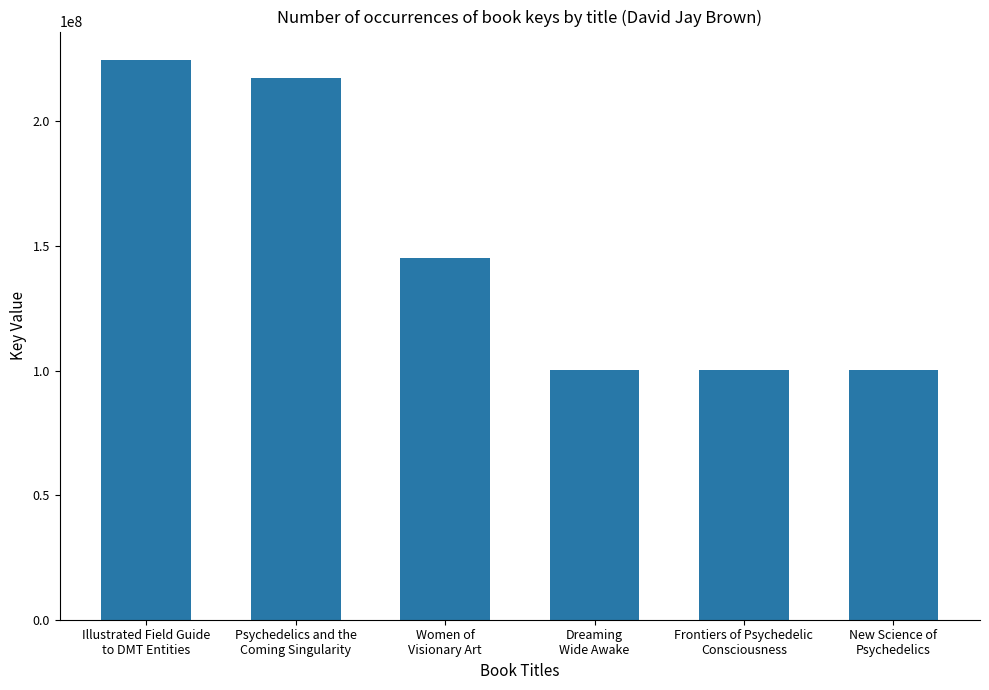

What is the value of the 5th bar from the left?

100422452